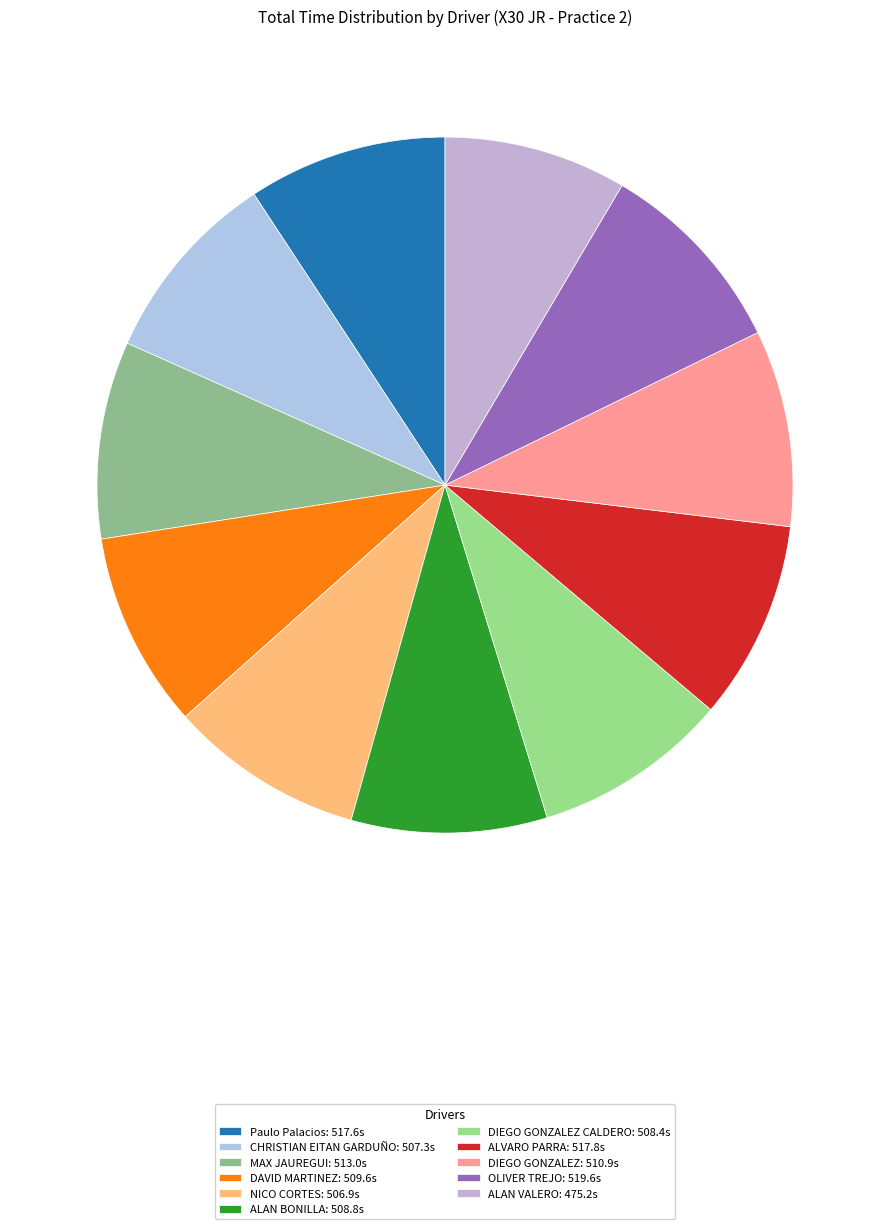

How many slices are in this pie chart?

11